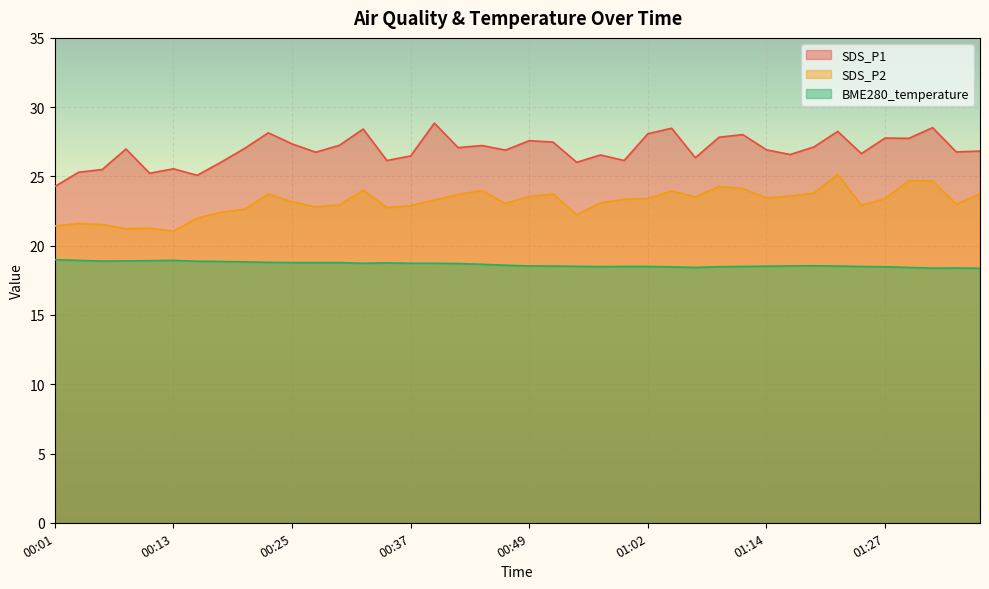

Which category has the highest value across all series?

00:40